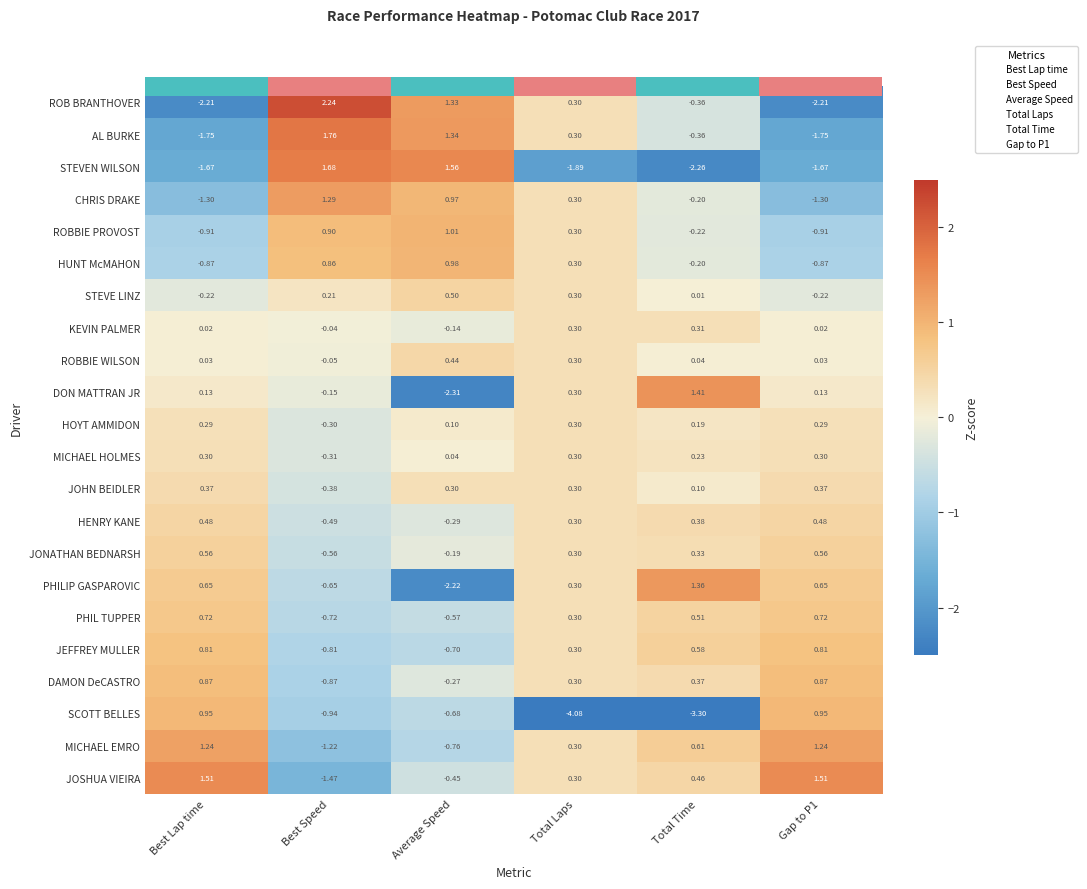

The value of CHRIS DRAKE at Best Speed is 0.9. True or false?

False